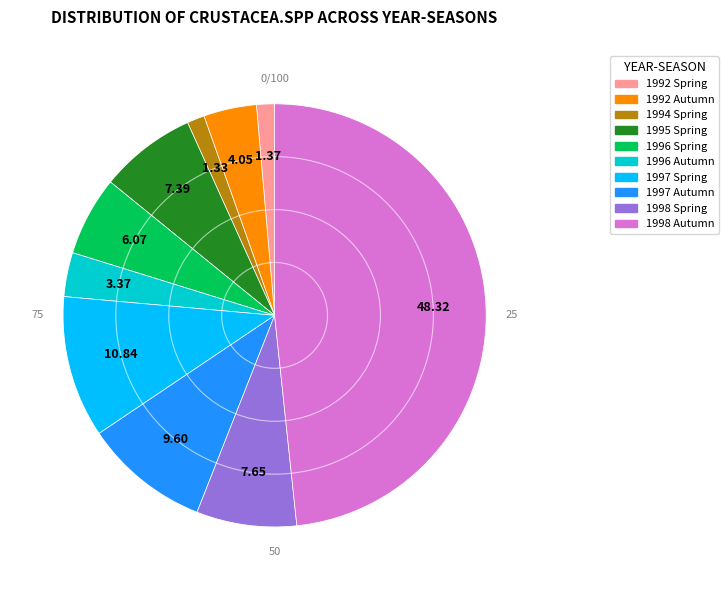

True or false: 1992 Autumn accounts for 4% of the total.

True